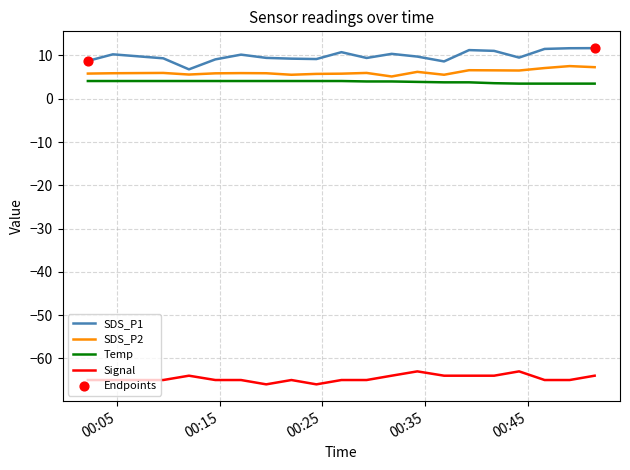

Which series has the largest total across all categories?

SDS_P1